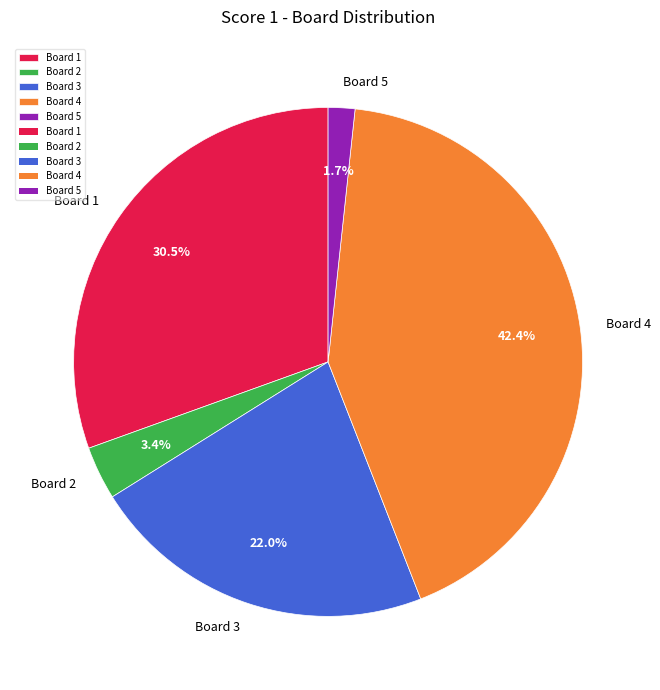

Between Board 5 and Board 2, which is larger?

Board 2